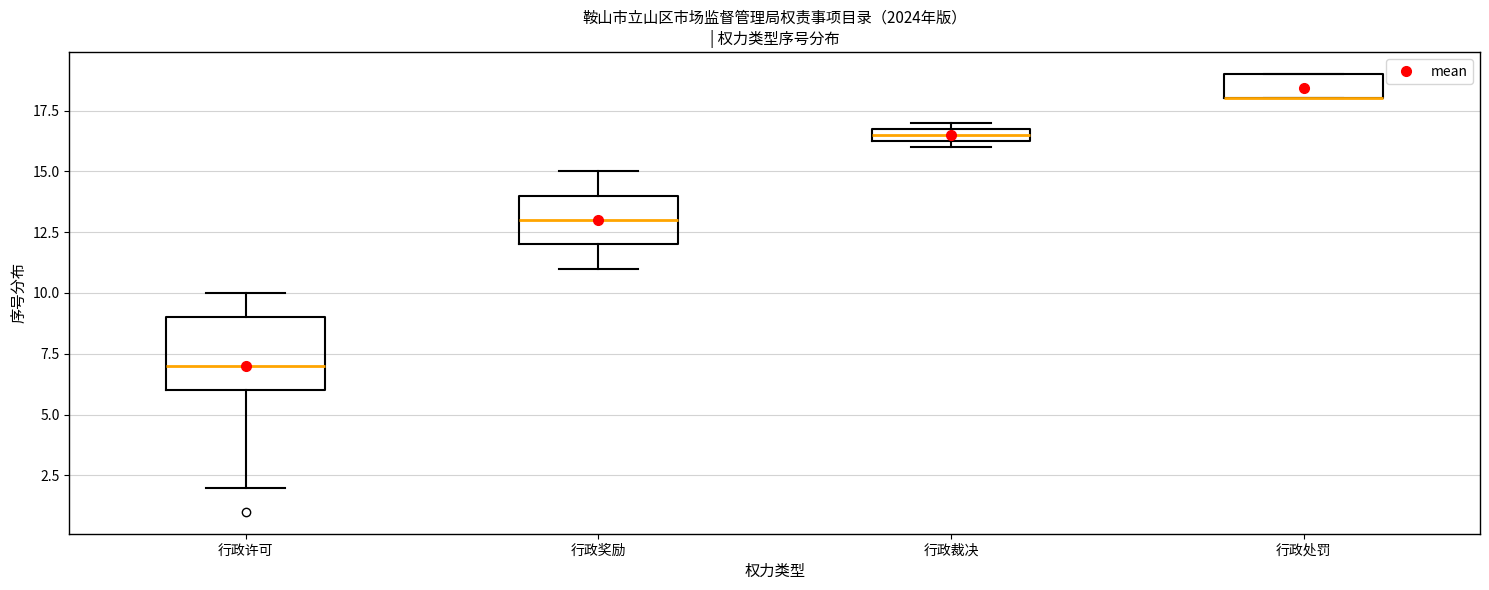

Comparing the boxes themselves (not the whiskers), which one is the tallest?

行政许可